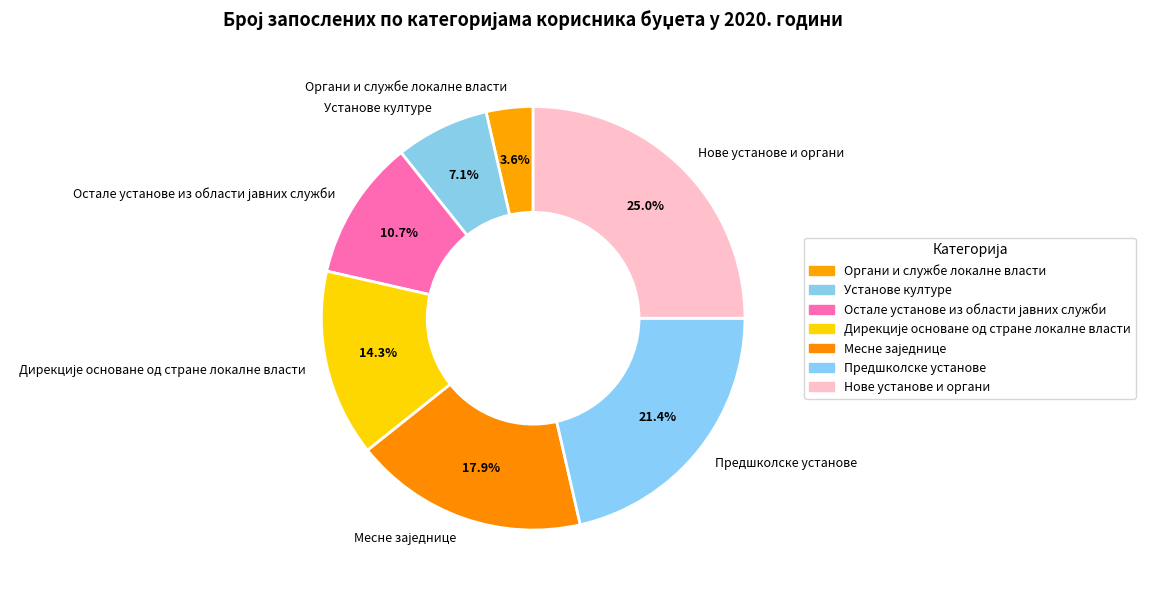

To the nearest percent, what is the difference between the largest and smallest slice percentages?

21%